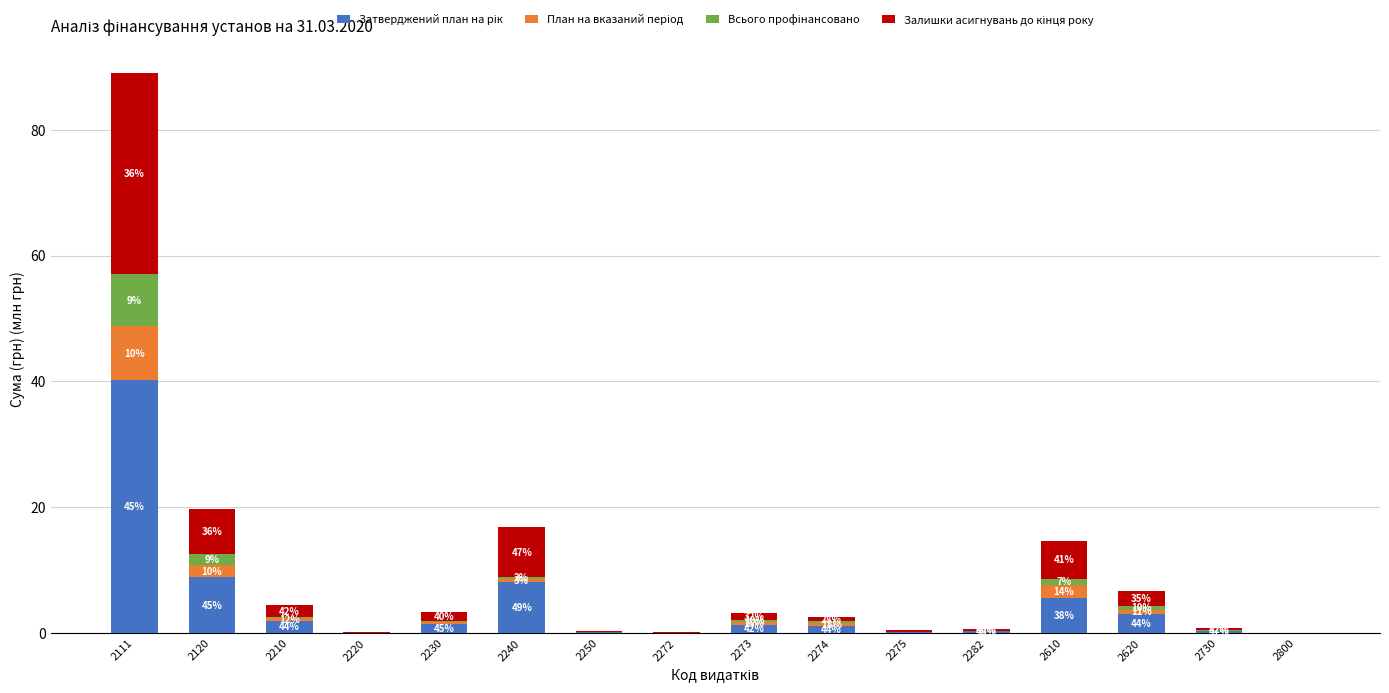

Is it true that Залишки асигнувань до кінця року equals 0.7 at 2274?

True